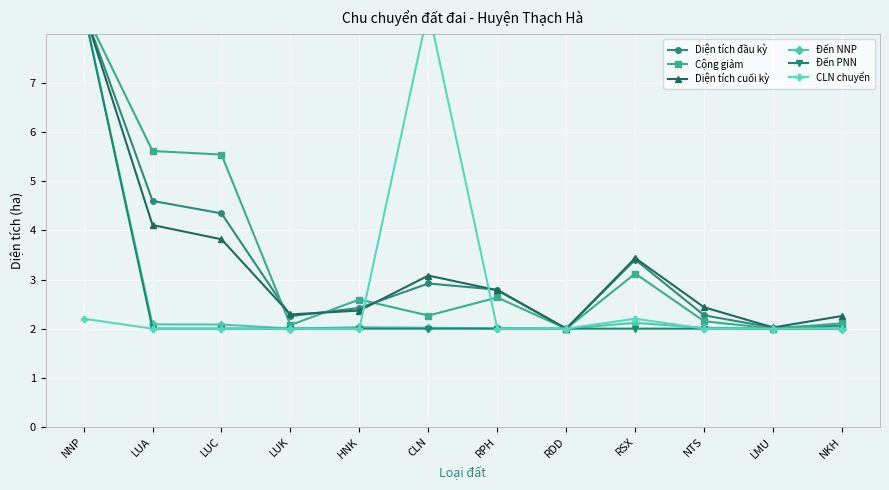

List the series in order of their peak value, lowest first.

Diện tích đầu kỳ, Cộng giảm, Diện tích cuối kỳ, Đến NNP, Đến PNN, CLN chuyển